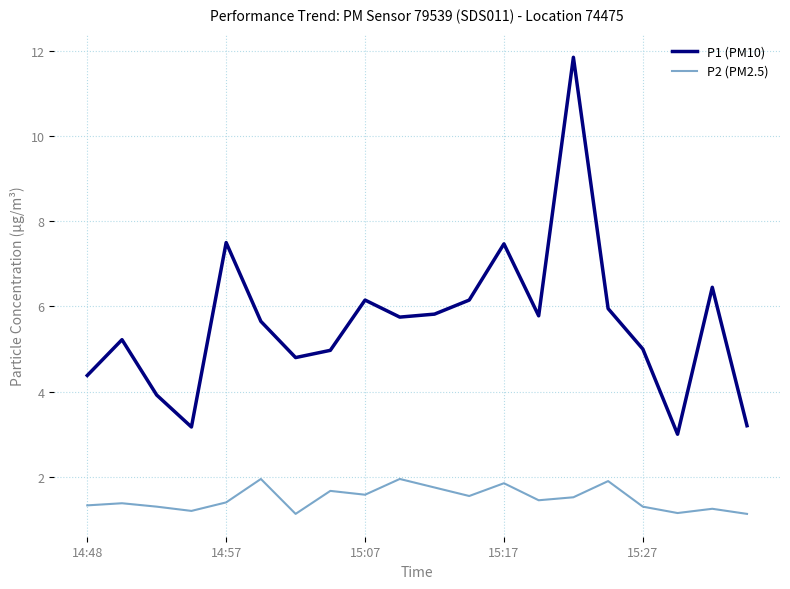

List the series in order of their overall mean, lowest first.

P2 (PM2.5), P1 (PM10)